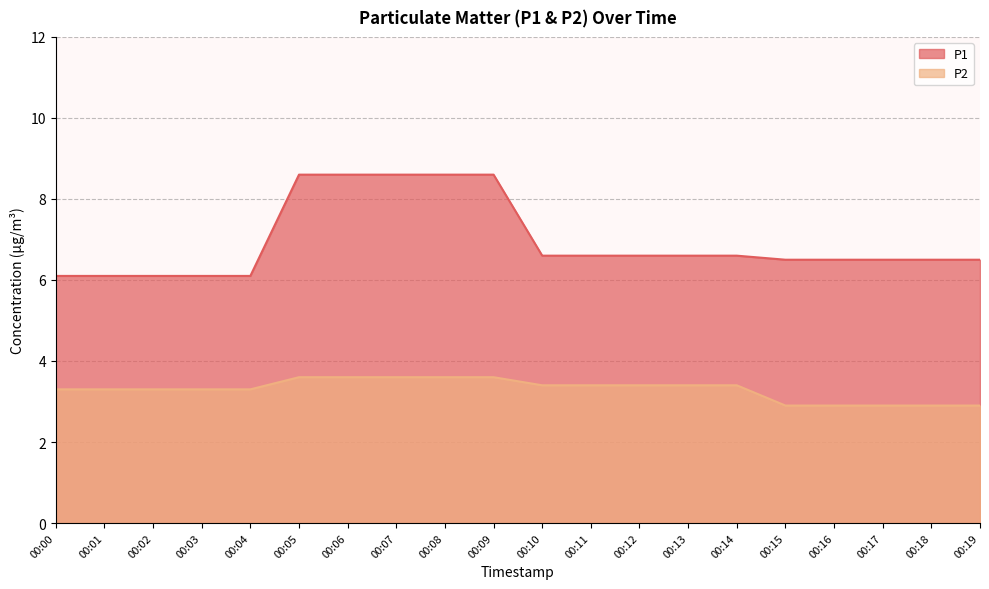

How many data points does each series have?

20